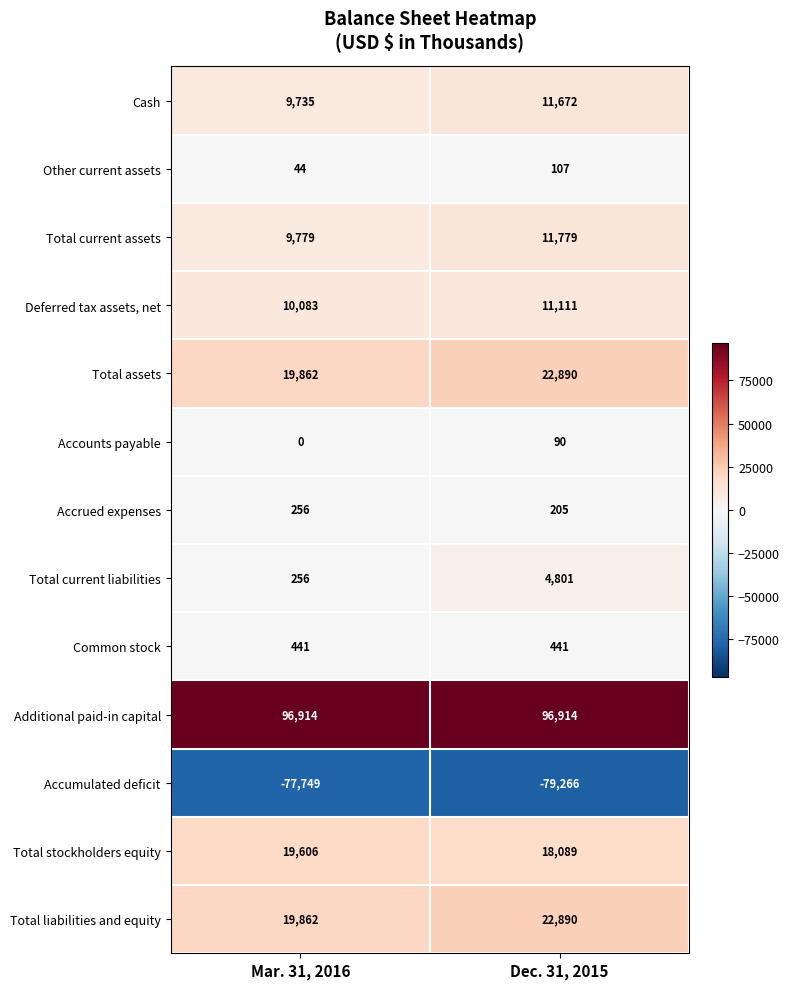

Which category has the lowest value in the Total assets series?

Mar. 31, 2016